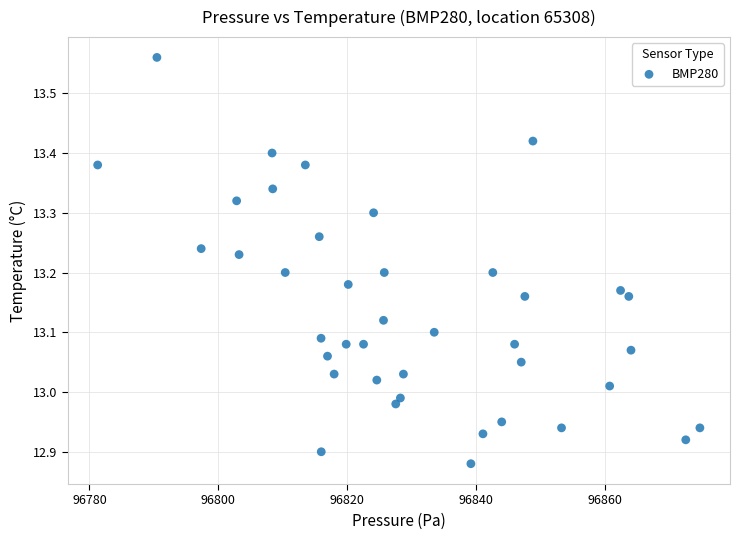

What is the range of Y values (max minus min)?

0.7